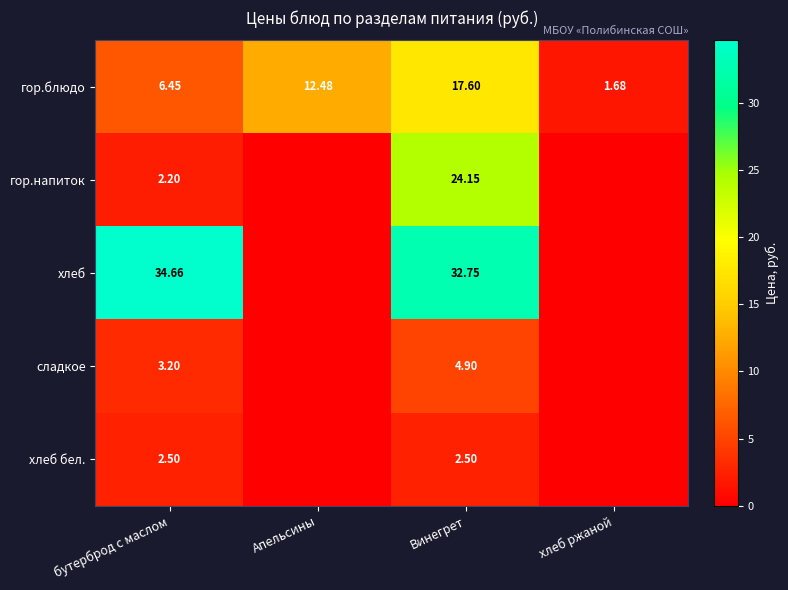

How many data points in гор.блюдо are less than 12?

2